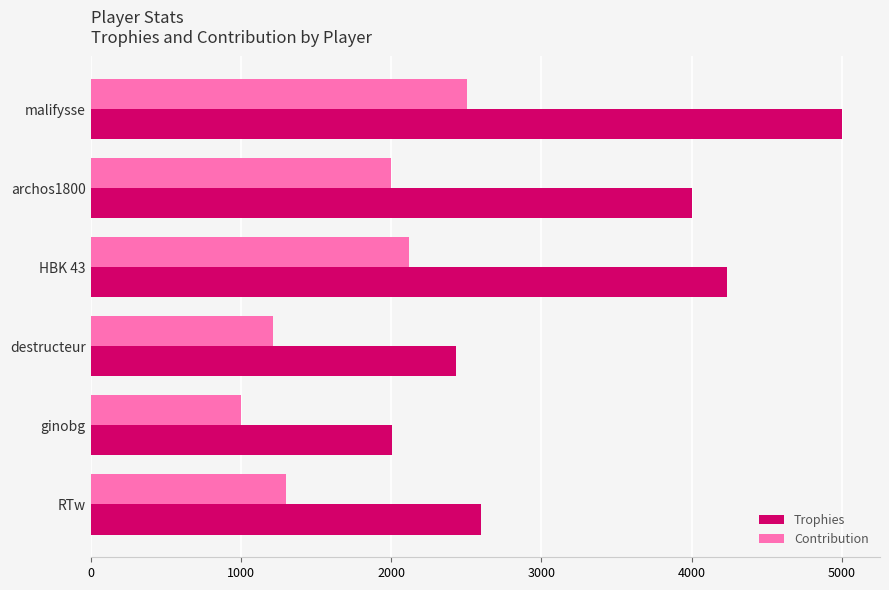

True or false: Contribution has a value of 2000 at archos1800.

True